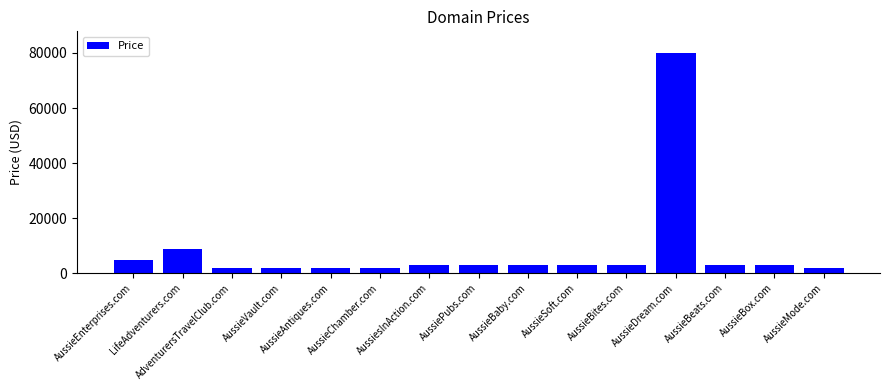

What is the difference between the values at AussieSoft.com and AussieDream.com?

77000